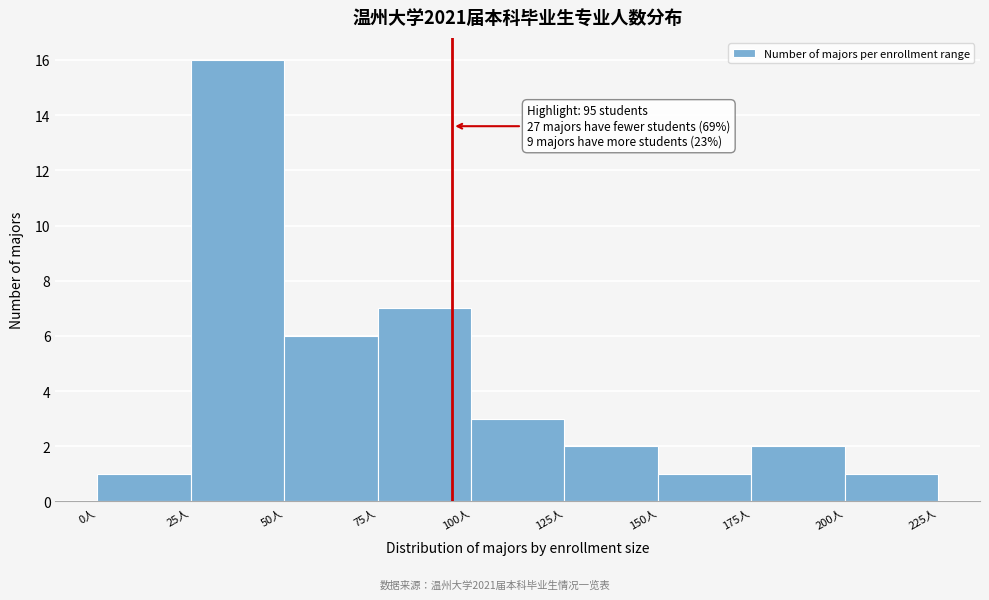

Over which range of the x-axis is the bar tallest?

25 to 50